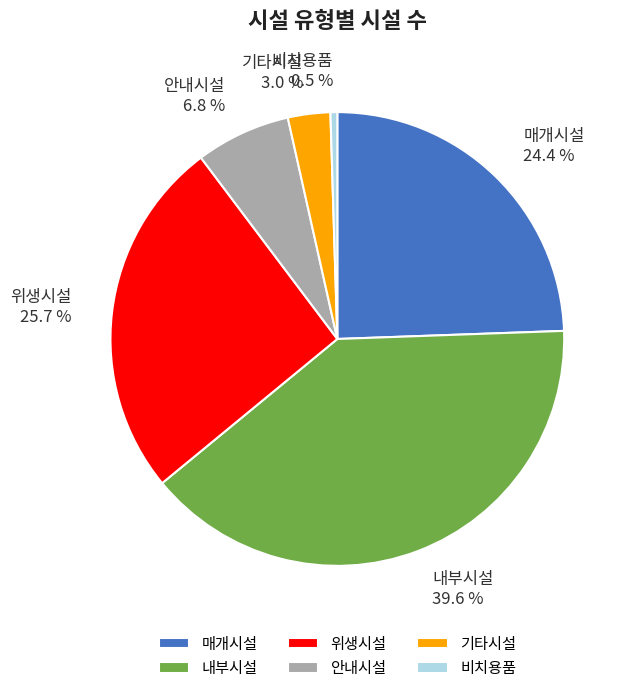

Which slice is the smallest?

비치용품